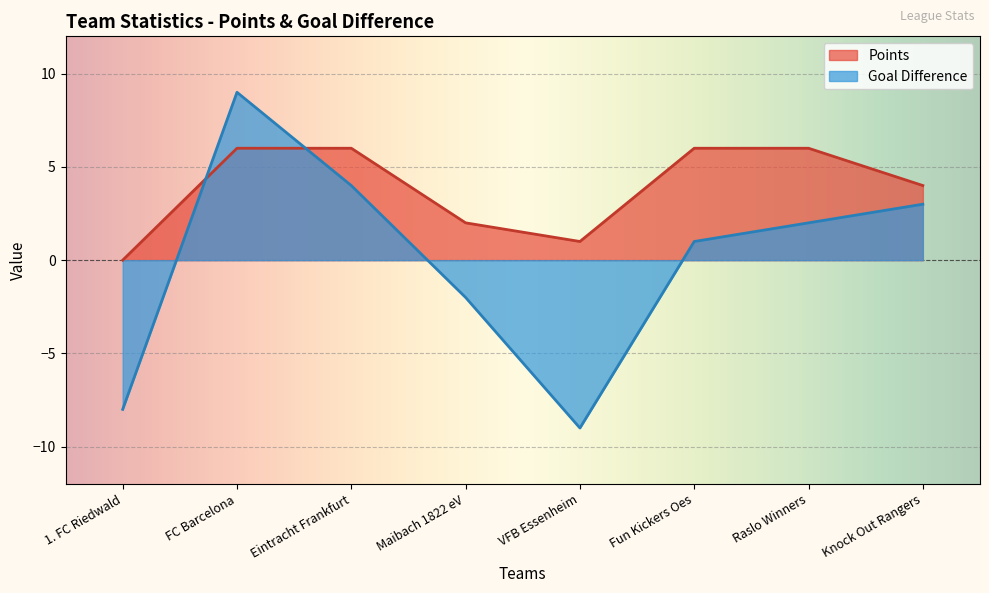

How many values in Points are above zero?

7